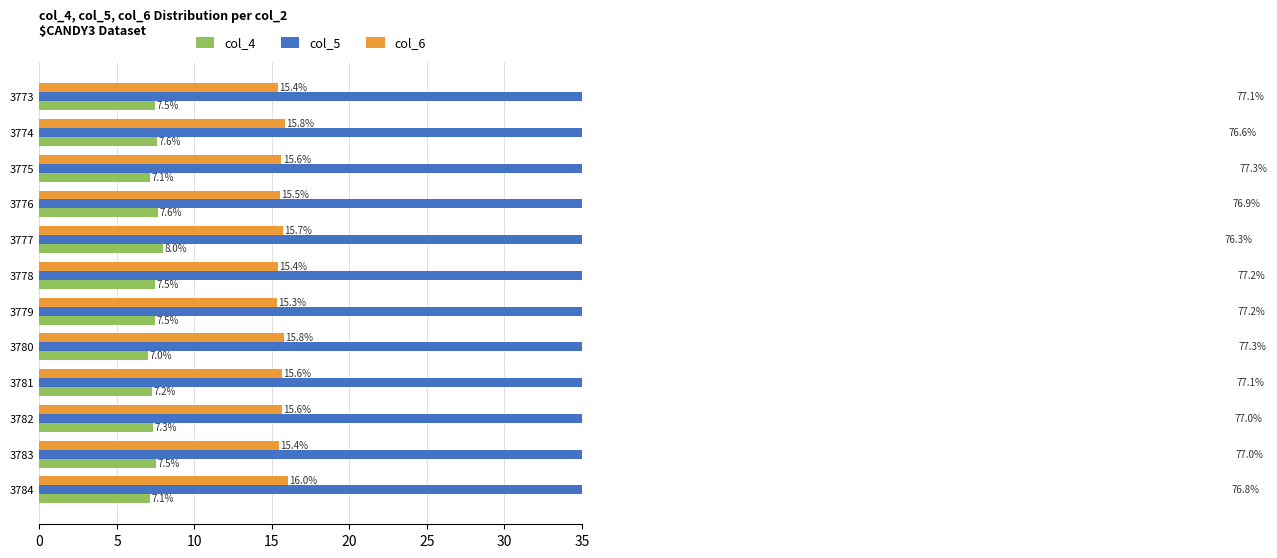

What is the highest value of the col_6 series?

16.0